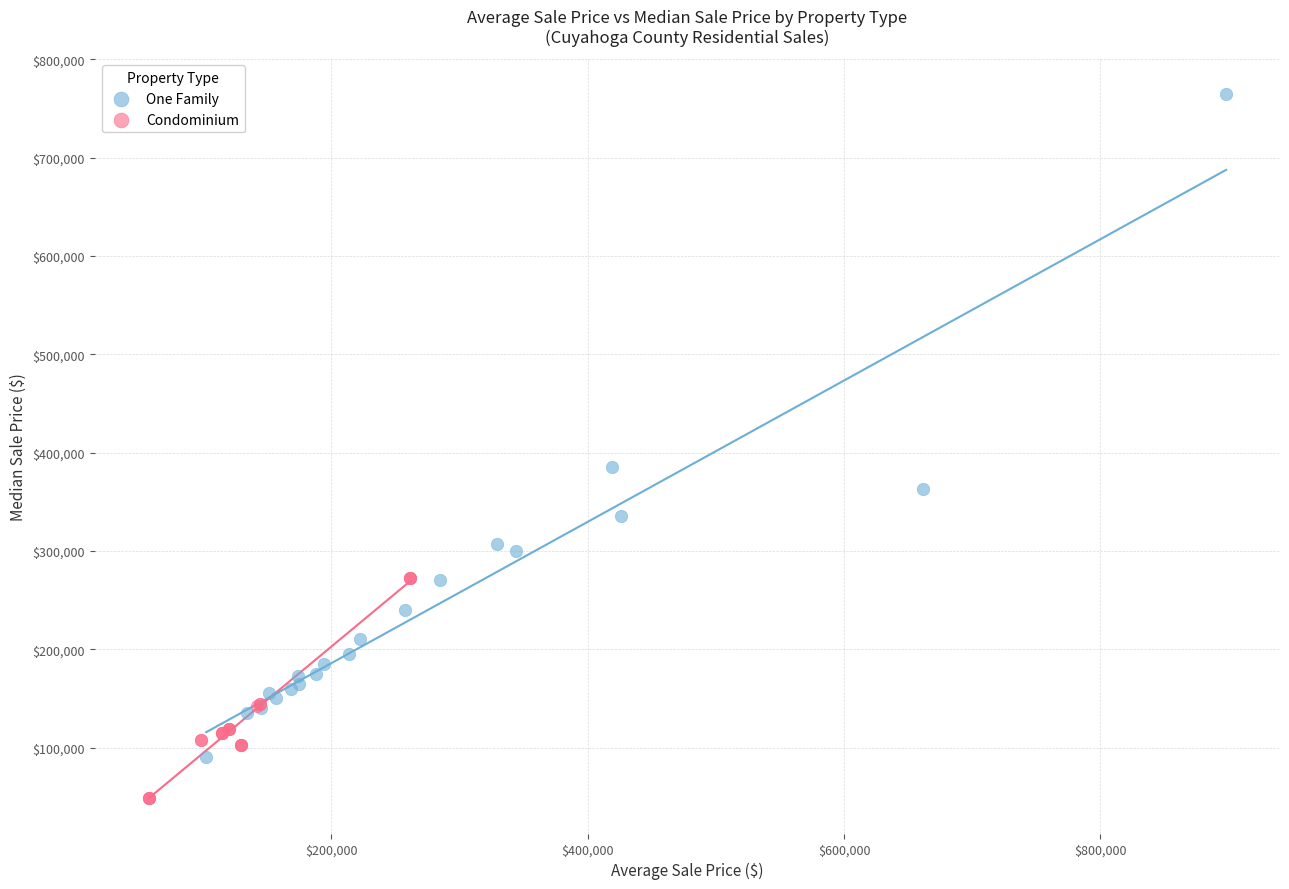

Which series reaches the minimum Y coordinate?

Condominium